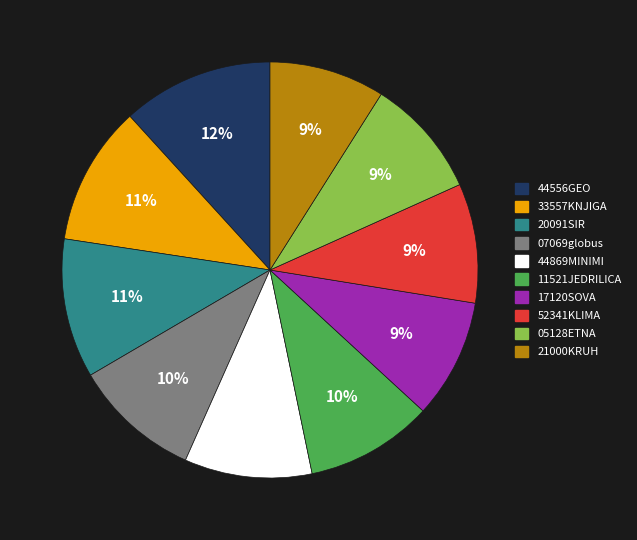

How many slices are in this pie chart?

10